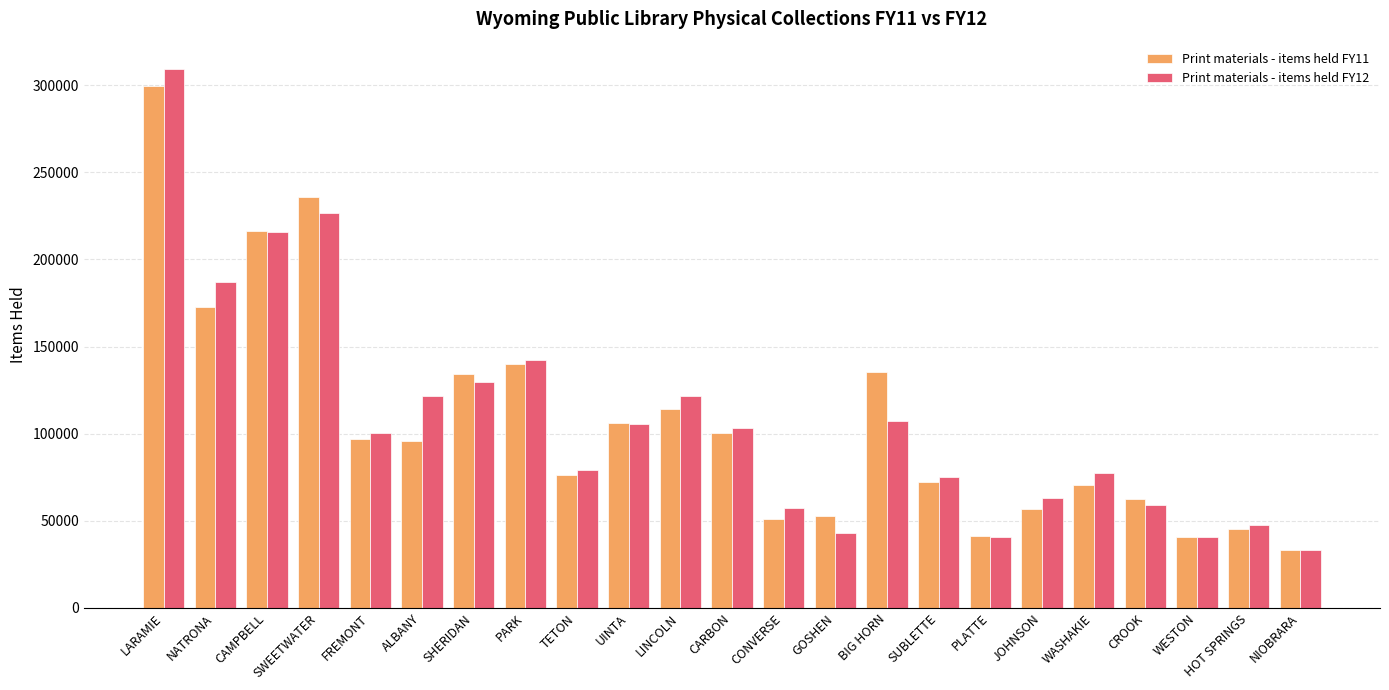

How many bars are there in total?

46